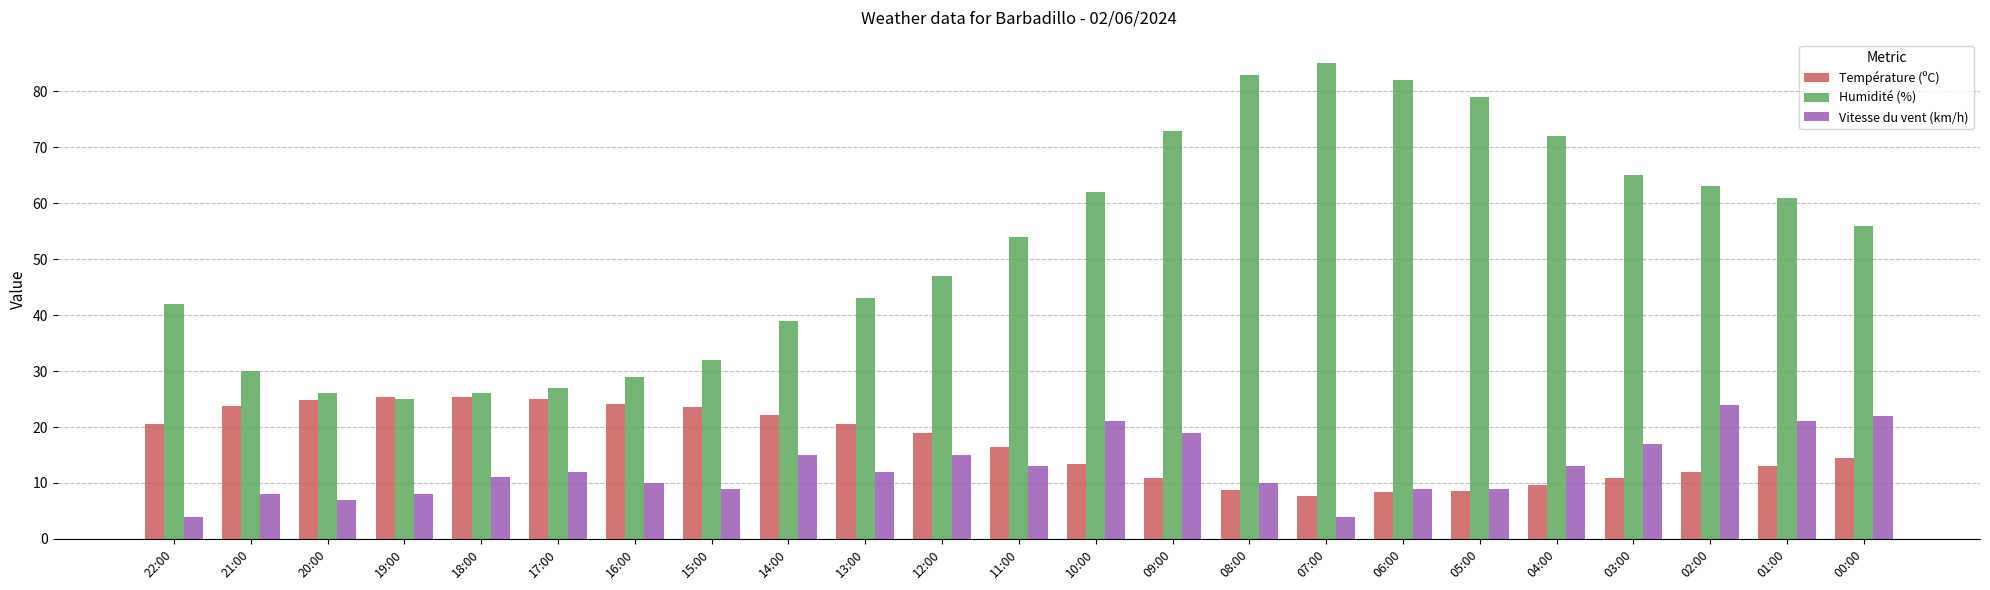

Is it true that Humidité (%) equals 146.6 at 07:00?

False